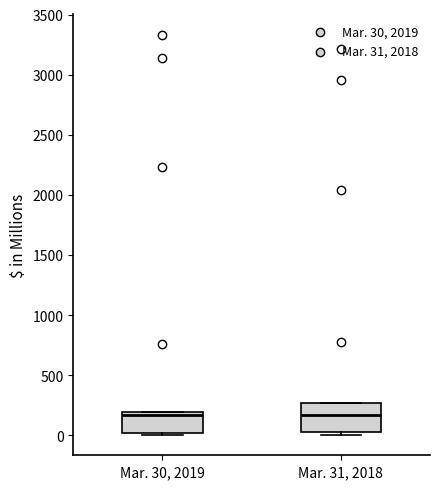

Where does the median line of the box for Mar. 30, 2019 sit on the y-axis? The values are not printed on the chart, so give them approximately, as read against the axis.

150